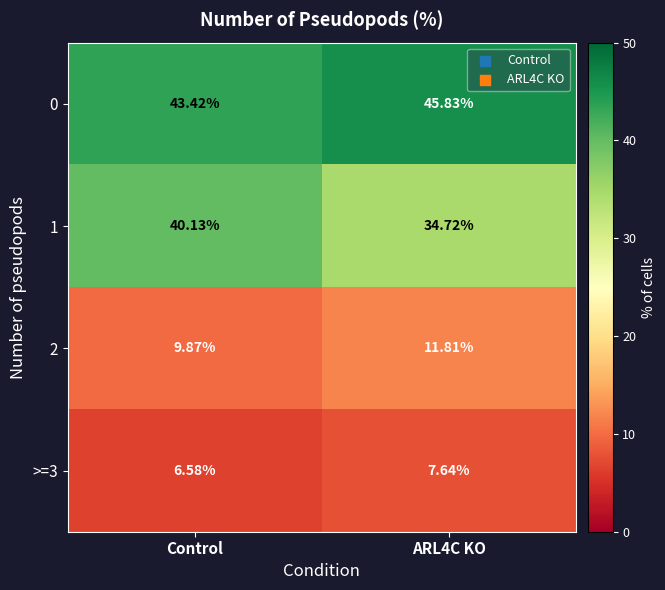

How many distinct data groups are displayed?

4